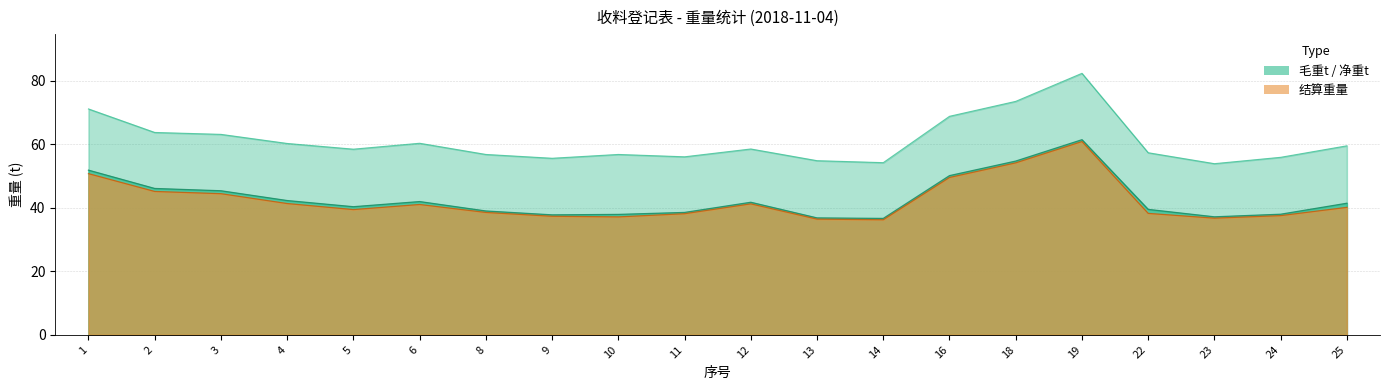

What is the approximate value of 毛重t at 6?

60.3